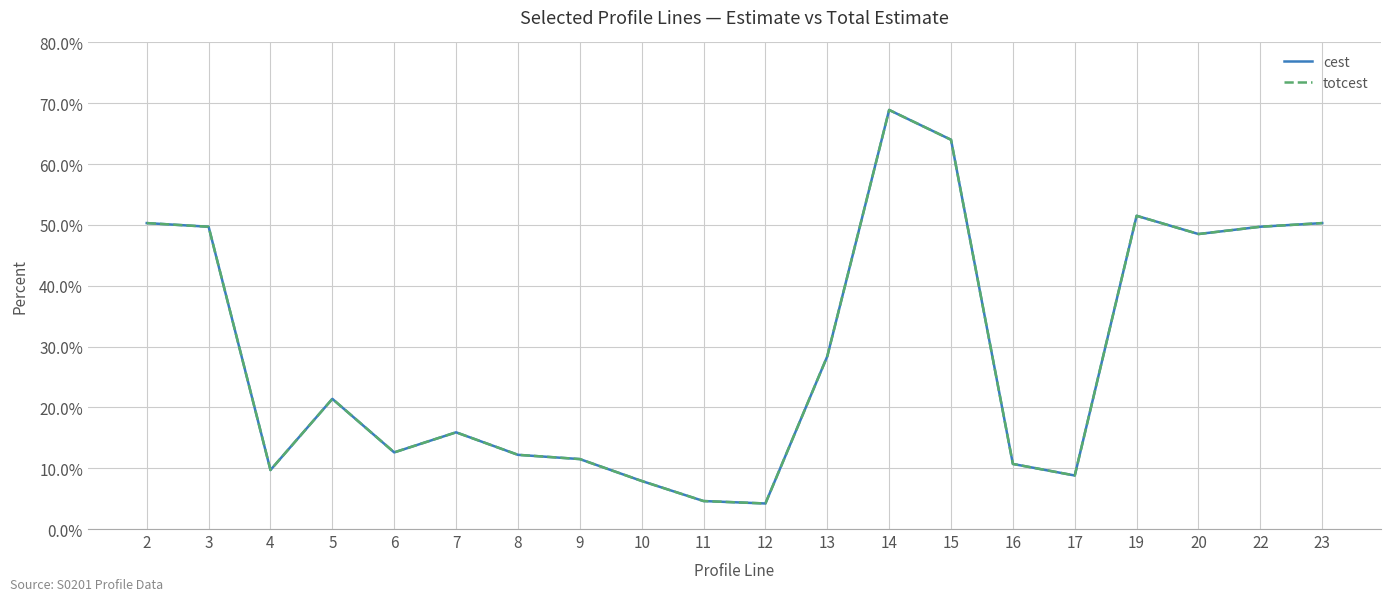

List the series in order of their peak value, lowest first.

cest, totcest